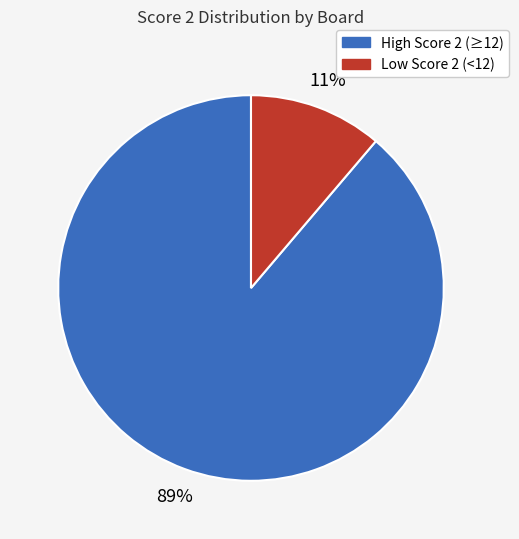

To the nearest percent, what is the difference between the largest and smallest slice percentages?

78%